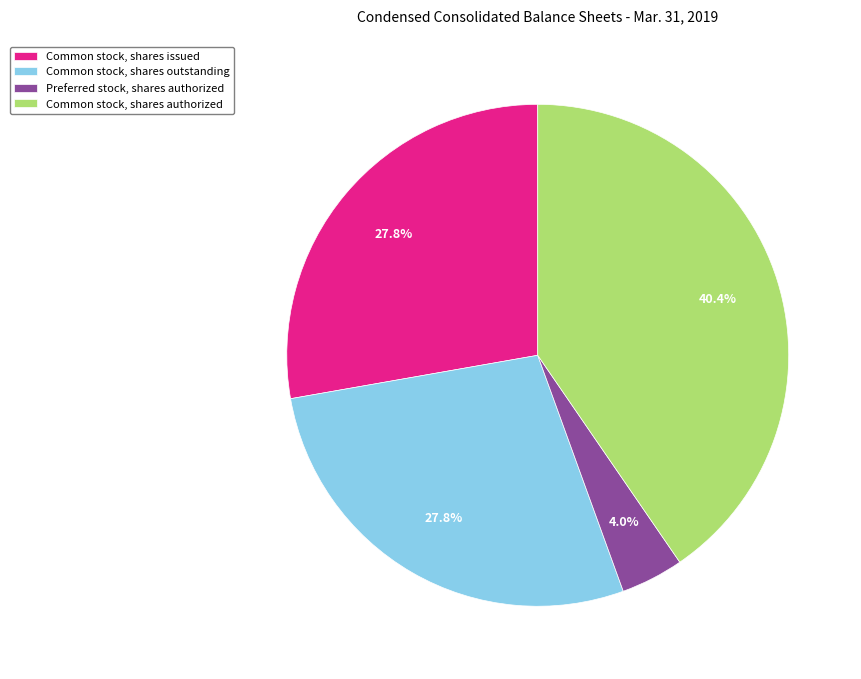

What portion of the pie excludes Preferred stock, shares authorized?

96.0%